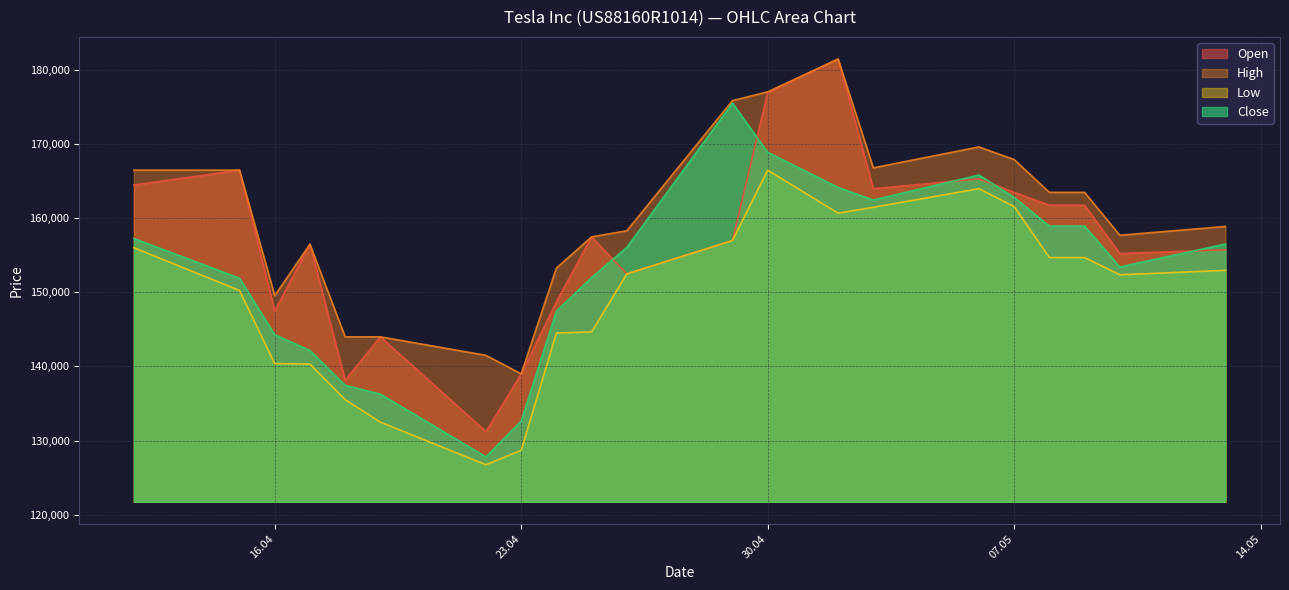

What are all the series names shown in the legend?

Open, High, Low, Close